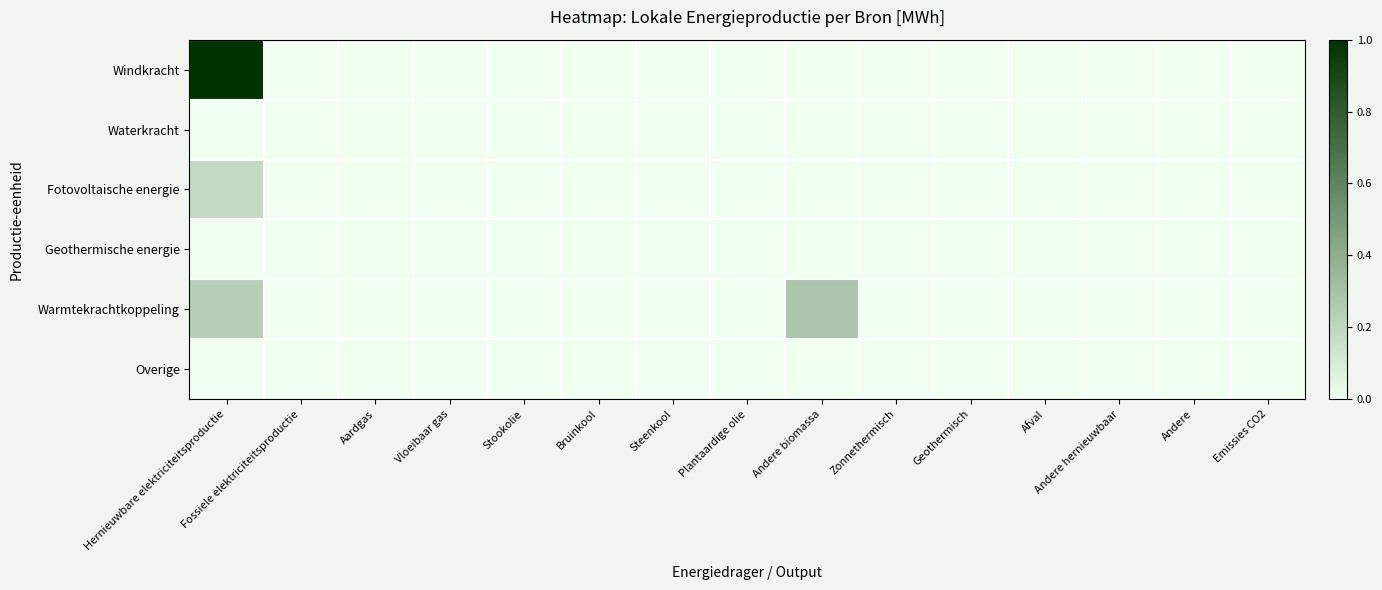

Reading right to left, extract all data points from this chart.

Windkracht: Emissies CO2=0.0	Andere=0.0	Andere hernieuwbaar=0.0	Afval=0.0	Geothermisch=0.0	Zonnethermisch=0.0	Andere biomassa=0.0	Plantaardige olie=0.0	Steenkool=0.0	Bruinkool=0.0	Stookolie=0.0	Vloeibaar gas=0.0	Aardgas=0.0	Fossiele elektriciteitsproductie=0.0	Hernieuwbare elektriciteitsproductie=1.0
Waterkracht: Emissies CO2=0.0	Andere=0.0	Andere hernieuwbaar=0.0	Afval=0.0	Geothermisch=0.0	Zonnethermisch=0.0	Andere biomassa=0.0	Plantaardige olie=0.0	Steenkool=0.0	Bruinkool=0.0	Stookolie=0.0	Vloeibaar gas=0.0	Aardgas=0.0	Fossiele elektriciteitsproductie=0.0	Hernieuwbare elektriciteitsproductie=0.0
Fotovoltaische energie: Emissies CO2=0.0	Andere=0.0	Andere hernieuwbaar=0.0	Afval=0.0	Geothermisch=0.0	Zonnethermisch=0.0	Andere biomassa=0.0	Plantaardige olie=0.0	Steenkool=0.0	Bruinkool=0.0	Stookolie=0.0	Vloeibaar gas=0.0	Aardgas=0.0	Fossiele elektriciteitsproductie=0.0	Hernieuwbare elektriciteitsproductie=0.2
Geothermische energie: Emissies CO2=0.0	Andere=0.0	Andere hernieuwbaar=0.0	Afval=0.0	Geothermisch=0.0	Zonnethermisch=0.0	Andere biomassa=0.0	Plantaardige olie=0.0	Steenkool=0.0	Bruinkool=0.0	Stookolie=0.0	Vloeibaar gas=0.0	Aardgas=0.0	Fossiele elektriciteitsproductie=0.0	Hernieuwbare elektriciteitsproductie=0.0
Warmtekrachtkoppeling: Emissies CO2=0.0	Andere=0.0	Andere hernieuwbaar=0.0	Afval=0.0	Geothermisch=0.0	Zonnethermisch=0.0	Andere biomassa=0.3	Plantaardige olie=0.0	Steenkool=0.0	Bruinkool=0.0	Stookolie=0.0	Vloeibaar gas=0.0	Aardgas=0.0	Fossiele elektriciteitsproductie=0.0	Hernieuwbare elektriciteitsproductie=0.2
Overige: Emissies CO2=0.0	Andere=0.0	Andere hernieuwbaar=0.0	Afval=0.0	Geothermisch=0.0	Zonnethermisch=0.0	Andere biomassa=0.0	Plantaardige olie=0.0	Steenkool=0.0	Bruinkool=0.0	Stookolie=0.0	Vloeibaar gas=0.0	Aardgas=0.0	Fossiele elektriciteitsproductie=0.0	Hernieuwbare elektriciteitsproductie=0.0